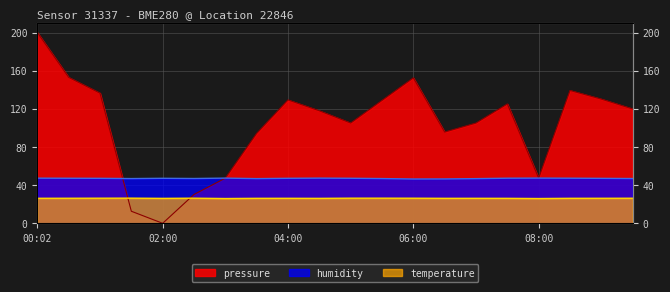

How many data points does each series have?

20